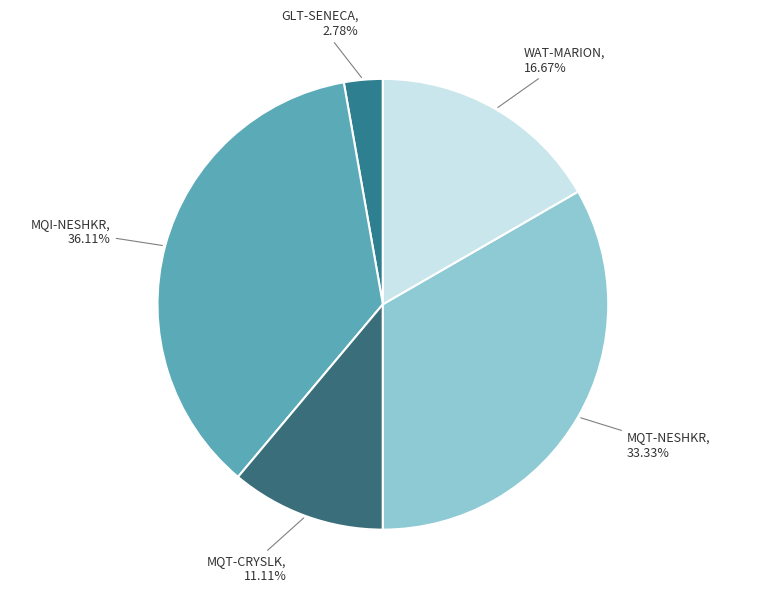

Rank the categories by value from lowest to highest.

GLT-SENECA, MQT-CRYSLK, WAT-MARION, MQT-NESHKR, MQI-NESHKR